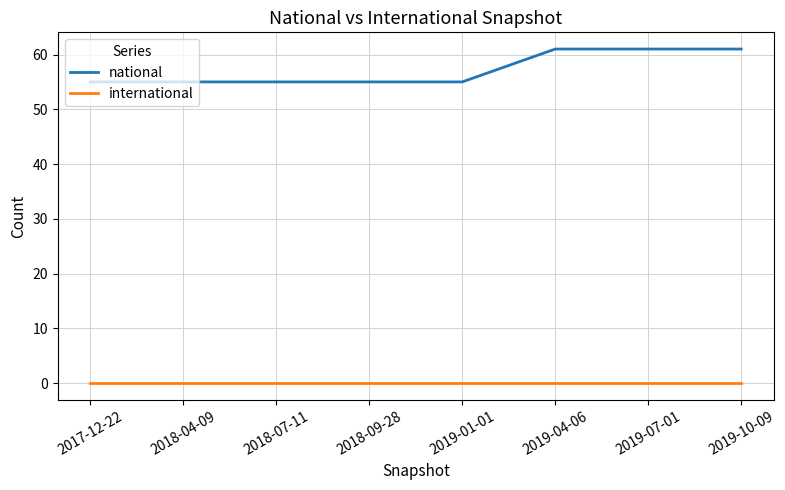

True or false: national and international cross at least once.

False